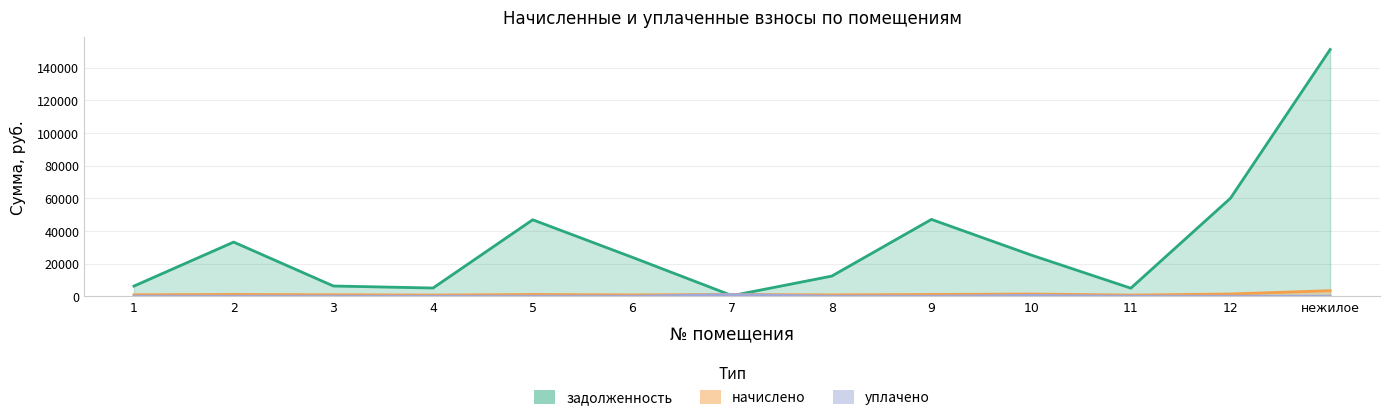

The value of начислено at 8 is 821.4. True or false?

True